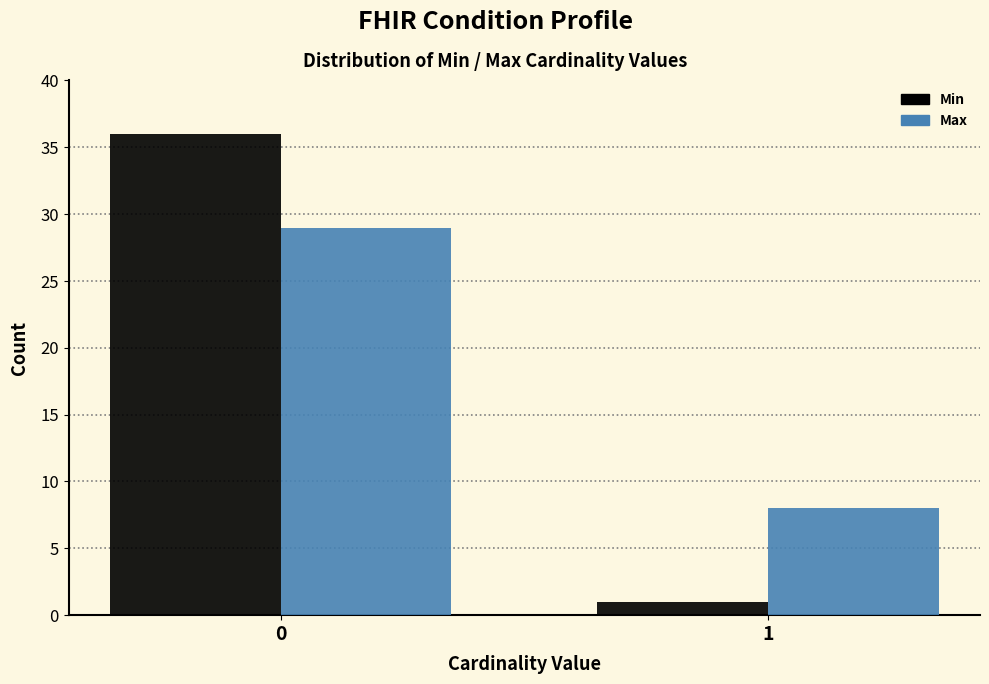

Reading left to right, transcribe all the data shown in this chart.

Min: 0=36	1=1
Max: 0=29	1=8